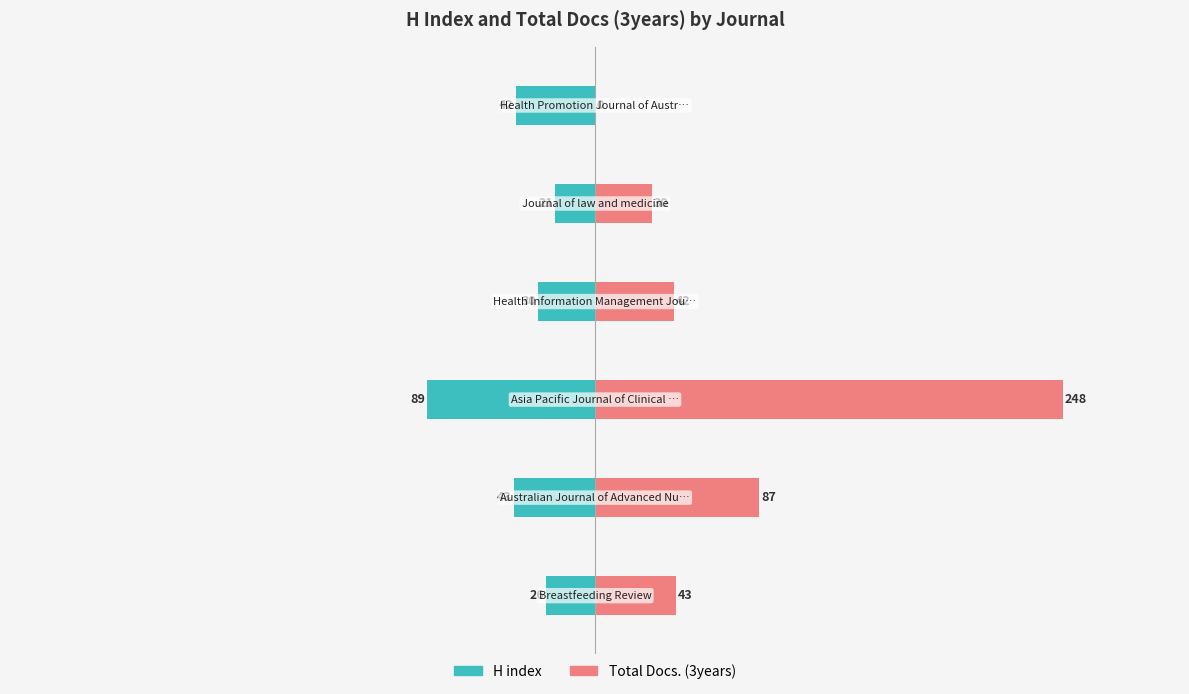

Count the number of data series in this chart.

2